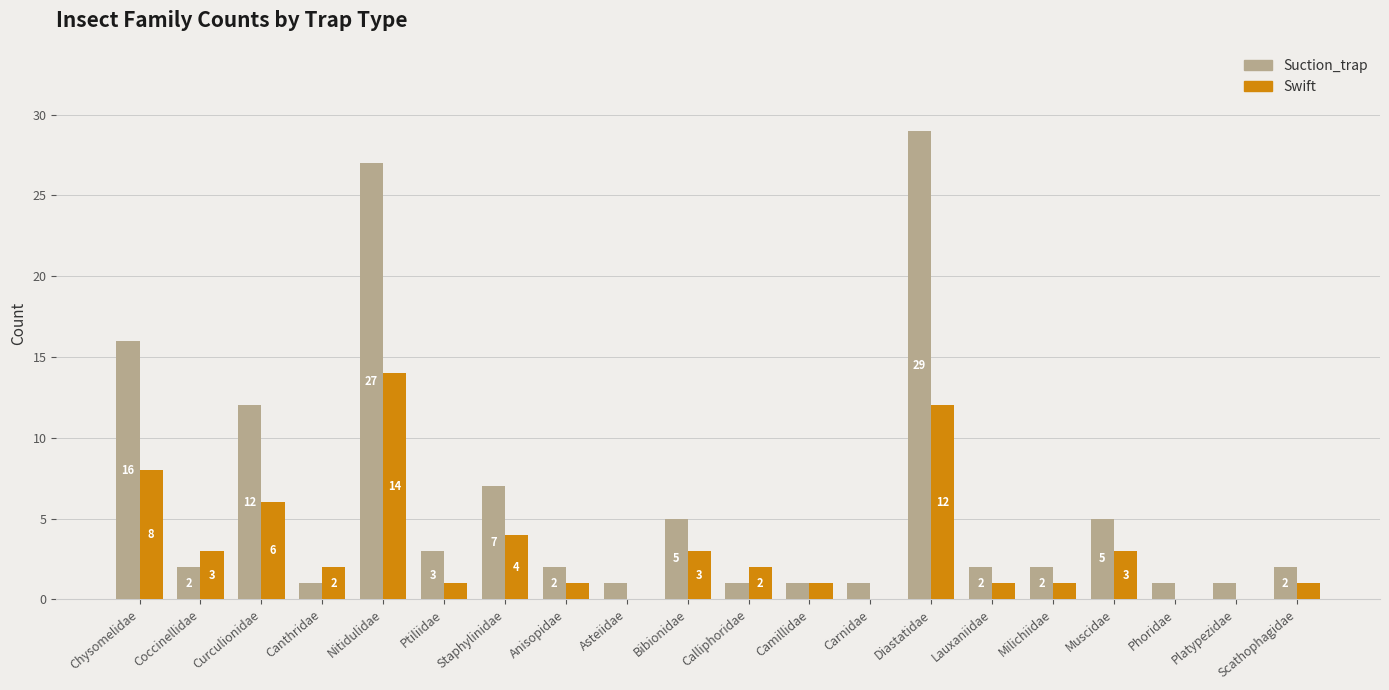

Are the bars horizontal?

No